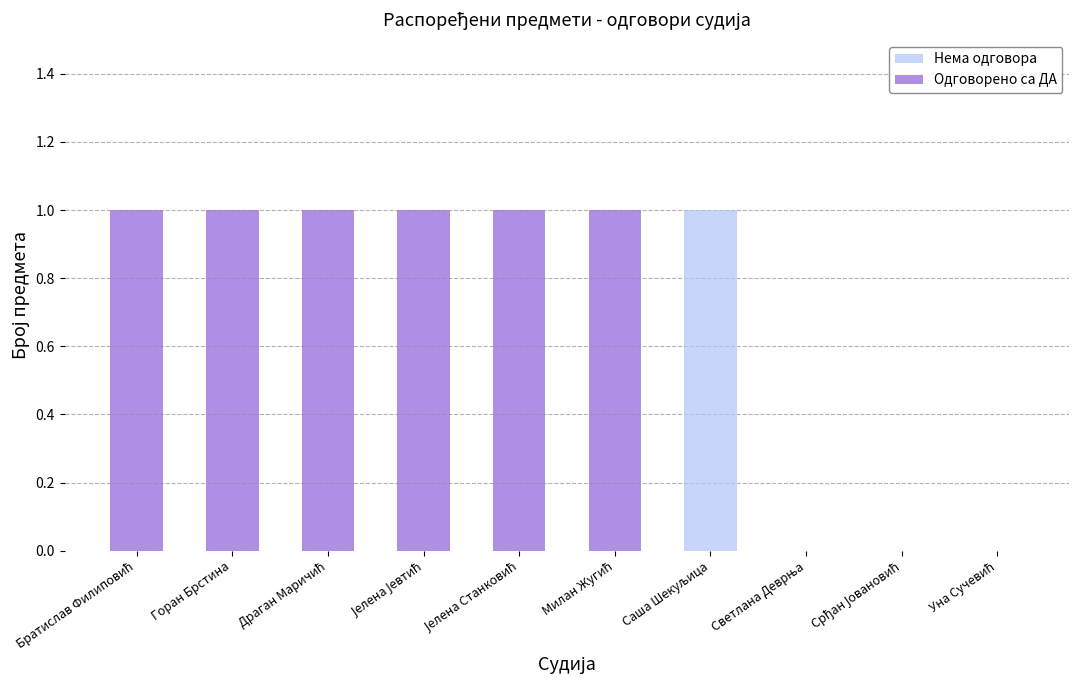

At which category is the sum across all series the highest?

Братислав Филиповић